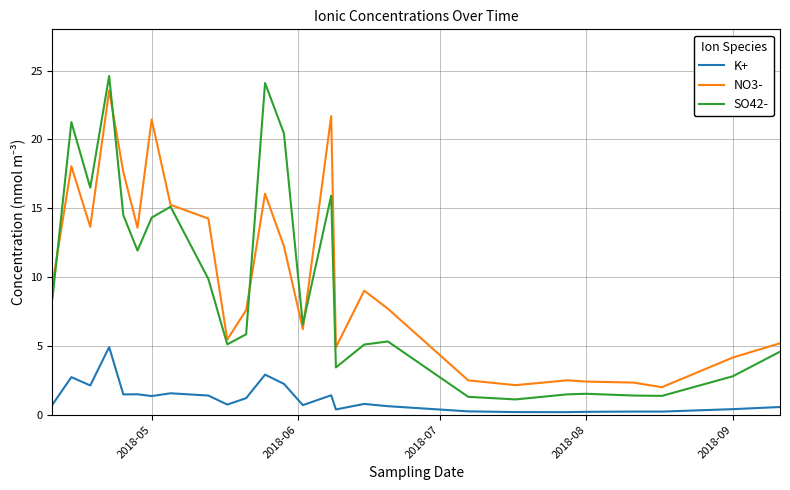

What is the minimum value for SO42-?

1.1